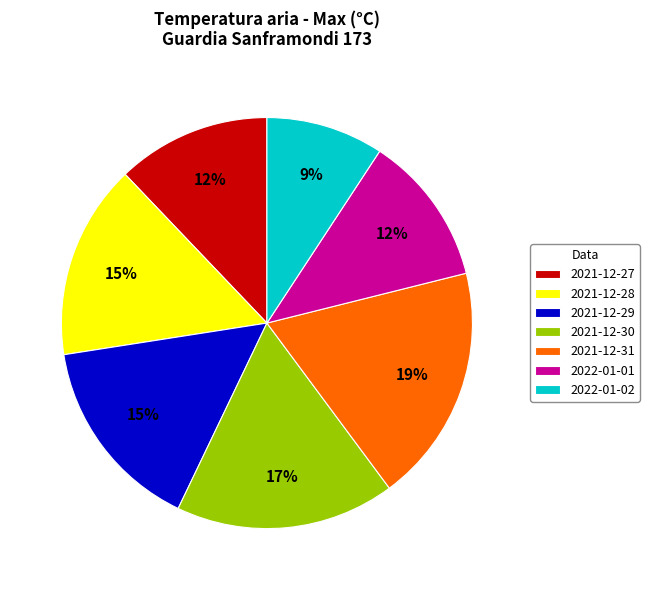

Do 2022-01-01 and 2022-01-02 together represent more than half of the pie?

No